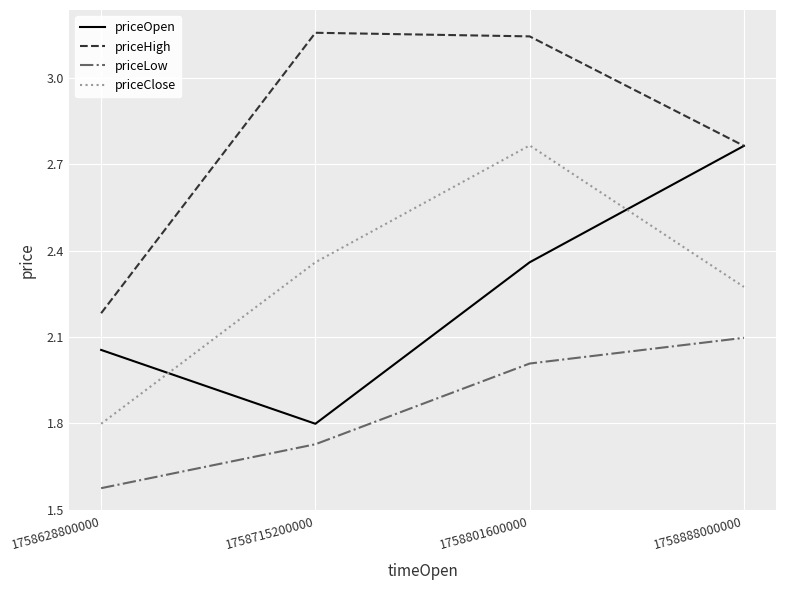

At which category does priceClose reach its first local peak?

1758801600000